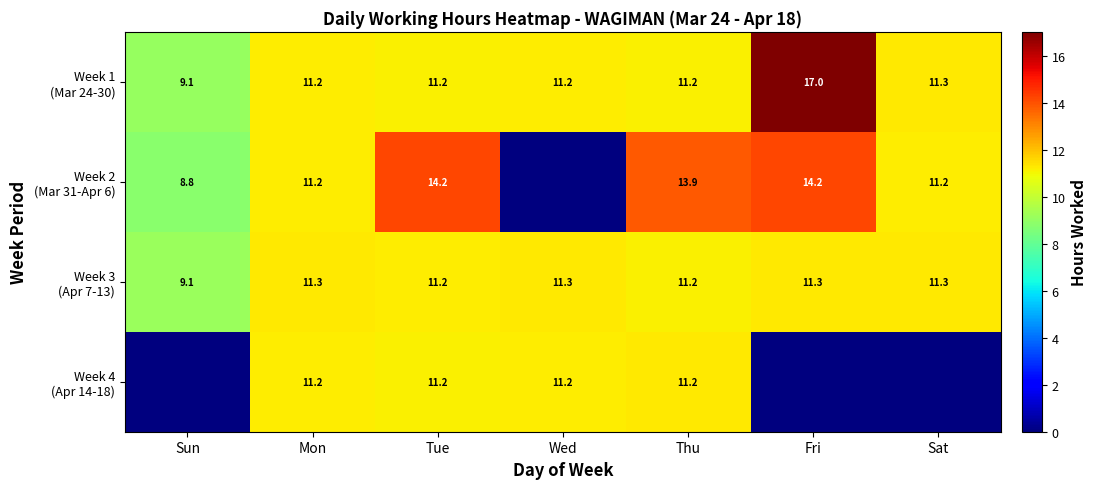

What is the spread (max minus min) of values at Thu?

2.7